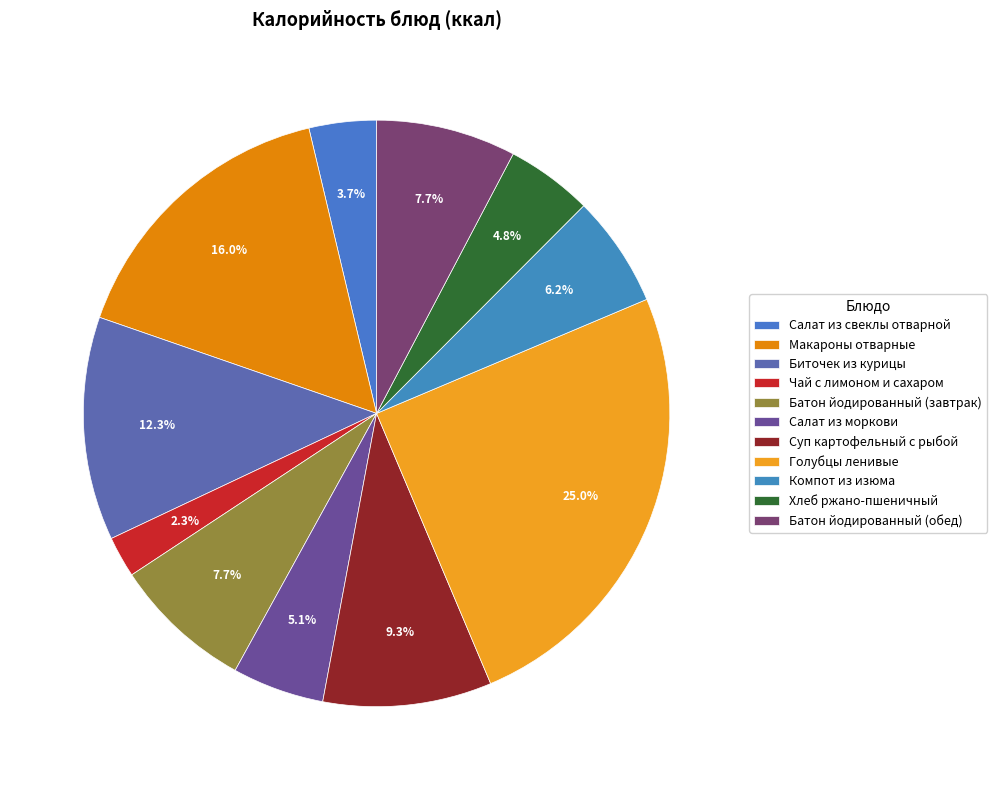

Is it true that Салат из свеклы отварной is 4% of the pie?

True